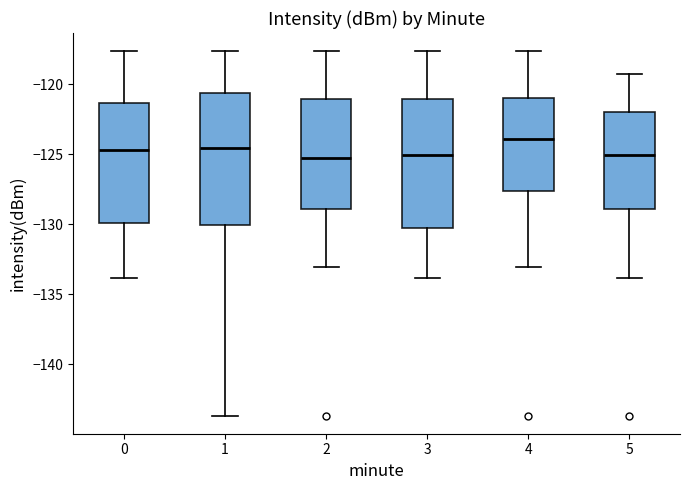

Where does the median line of the box at x = 2 sit on the y-axis? The values are not printed on the chart, so give them approximately, as read against the axis.

-125.5